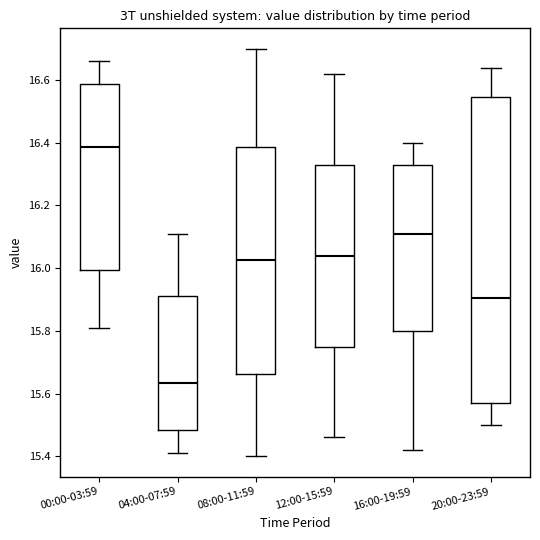

Which box has the highest median line?

00:00-03:59